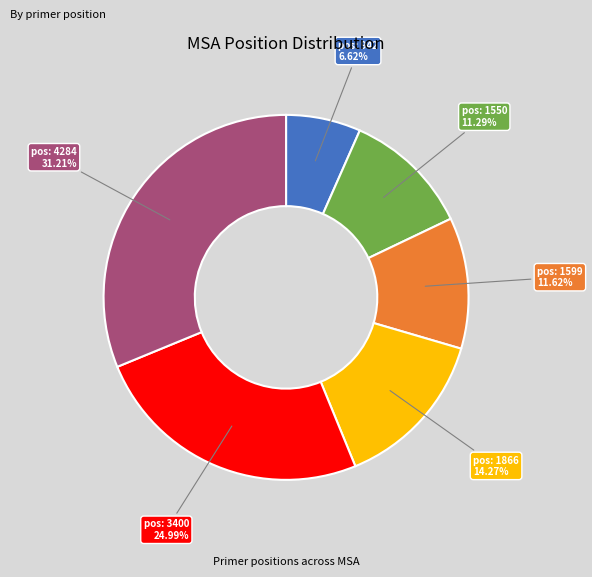

Is there a majority slice in this chart?

No